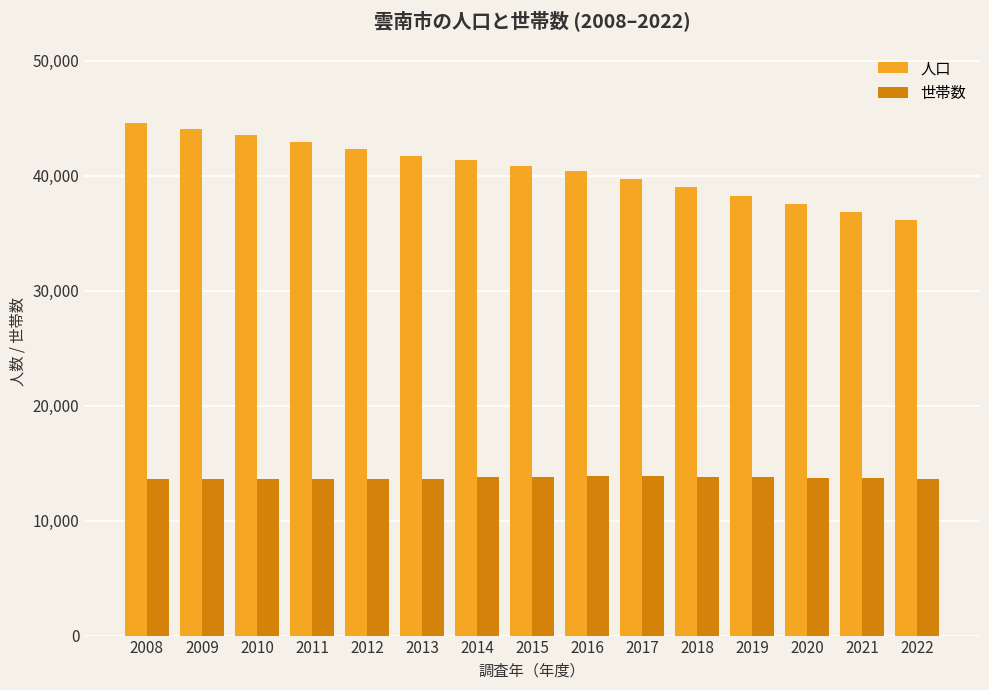

What are all the series names shown in the legend?

人口, 世帯数